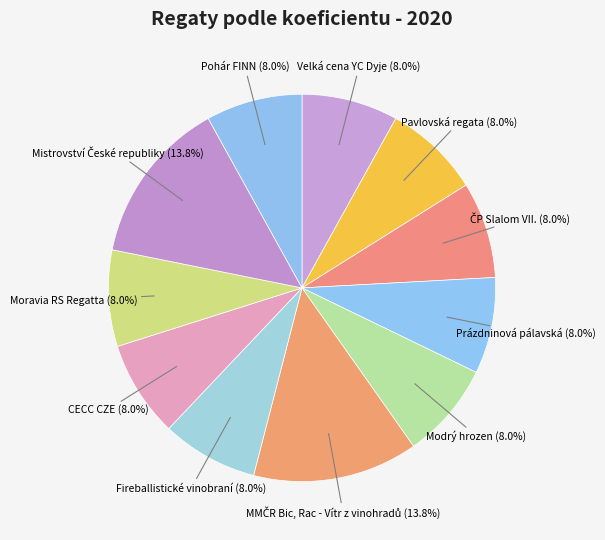

Is it true that Moravia RS Regatta is 8% of the pie?

True